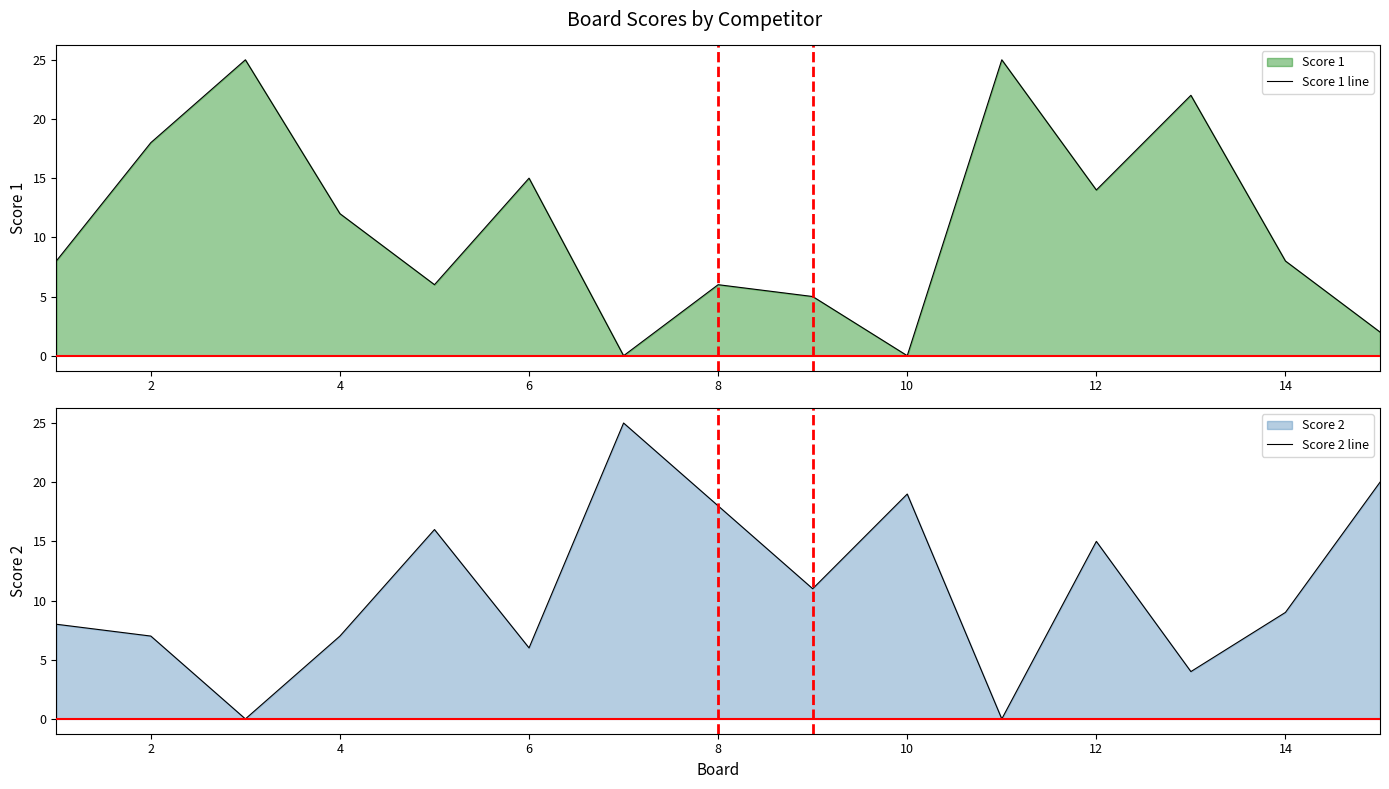

True or false: Score 1 line has a value of 12 at 4.

True